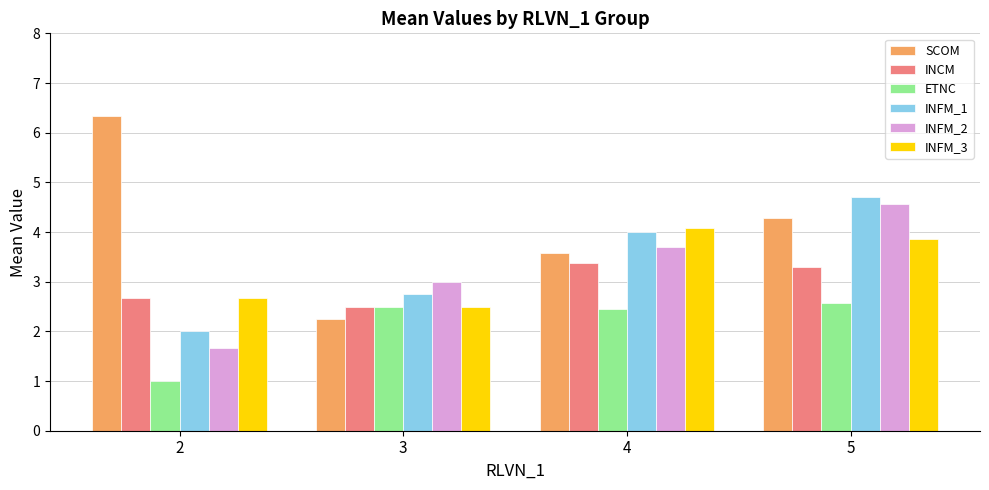

Which series changed the most between 2 and 4?

SCOM